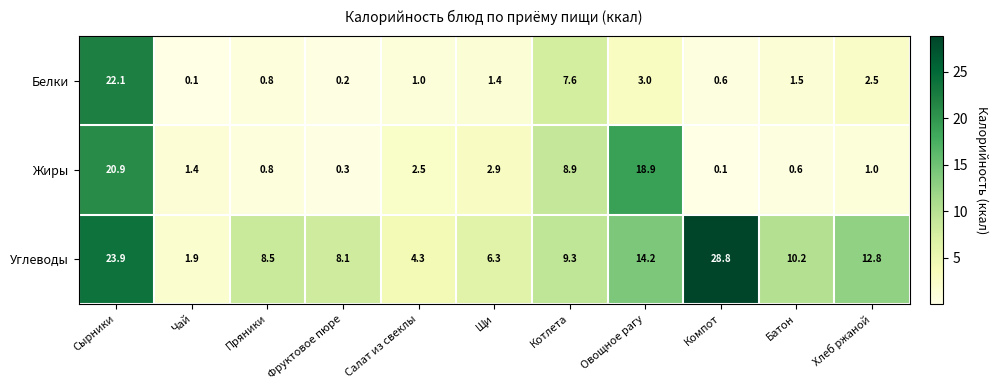

What is the spread (max minus min) of values at Овощное рагу?

15.9